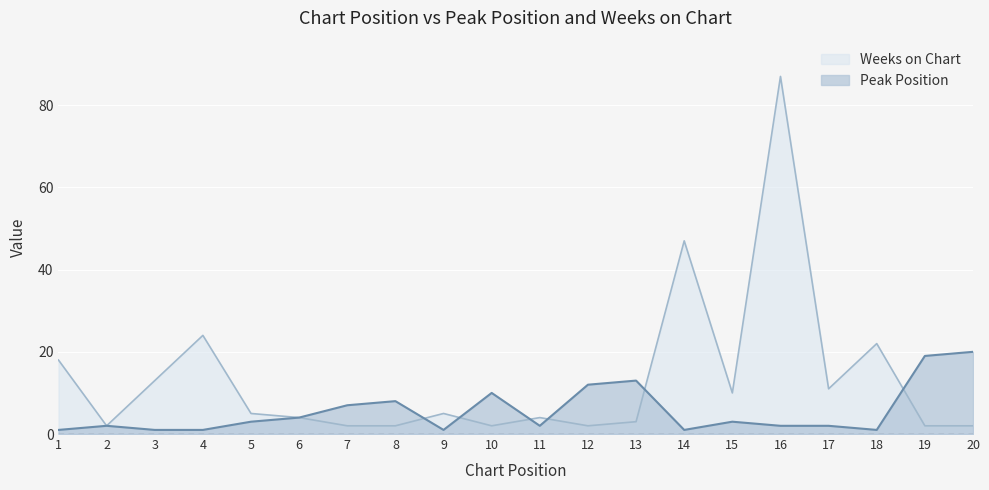

The Weeks on Chart series shows 2 at 9. True or false?

False